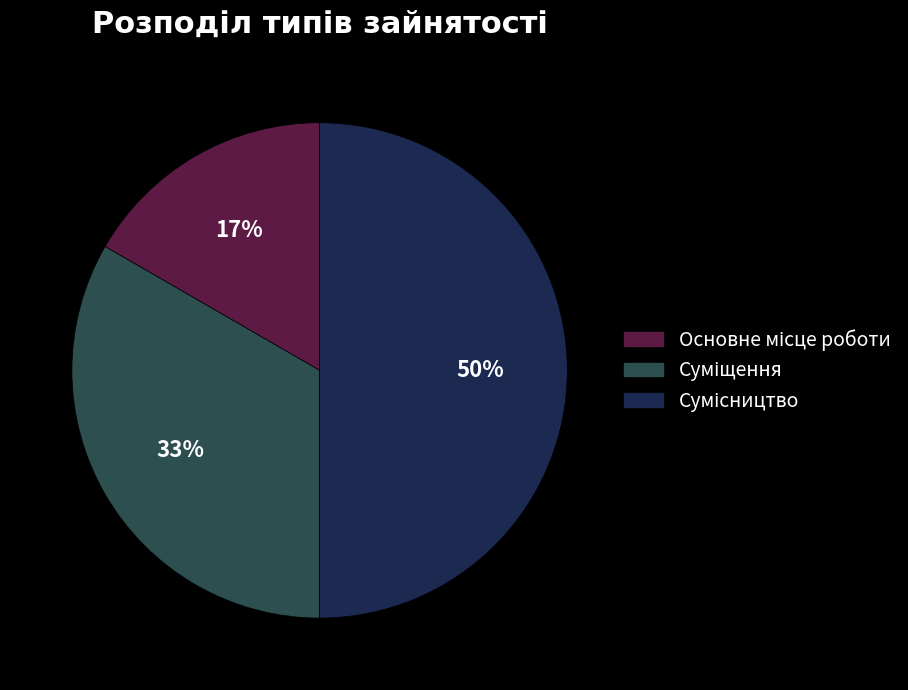

How many segments does this pie chart have?

3